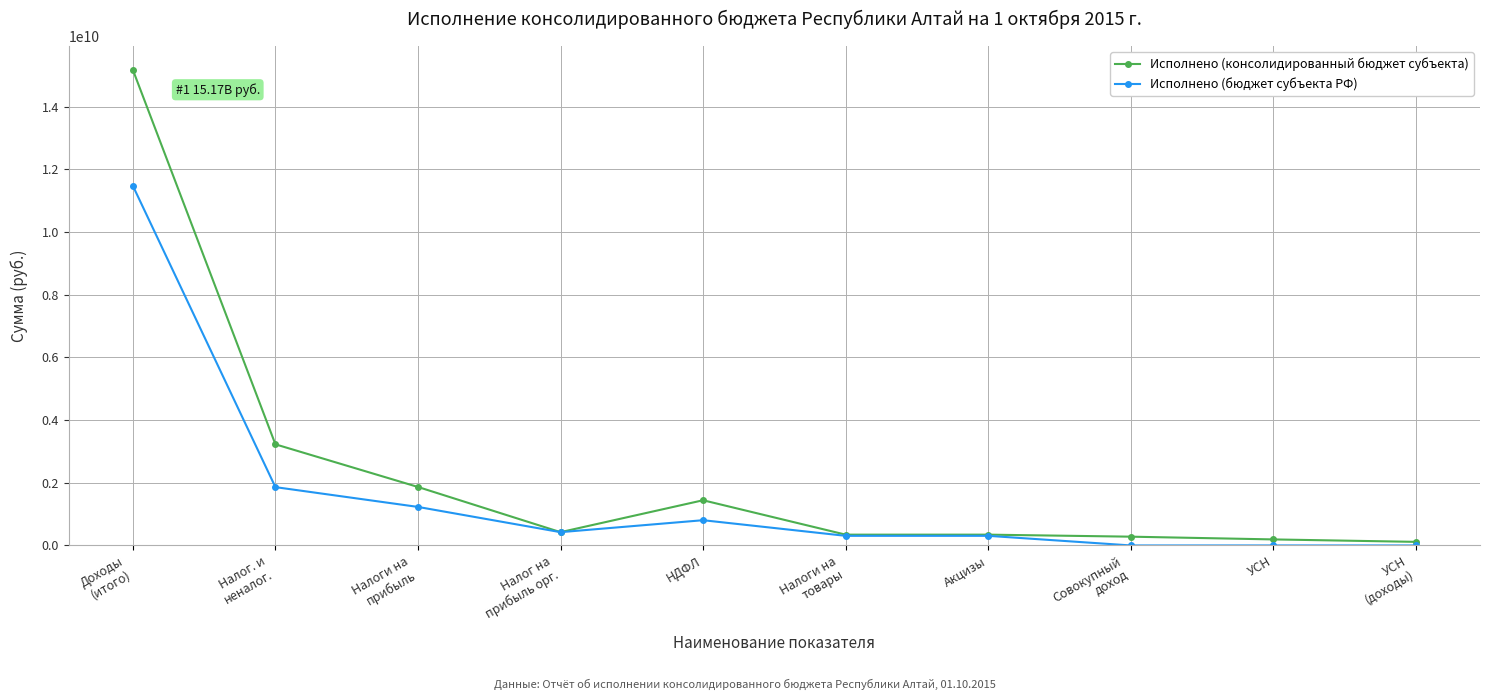

How many data points in Исполнено (бюджет субъекта РФ) are above 423650231?

5